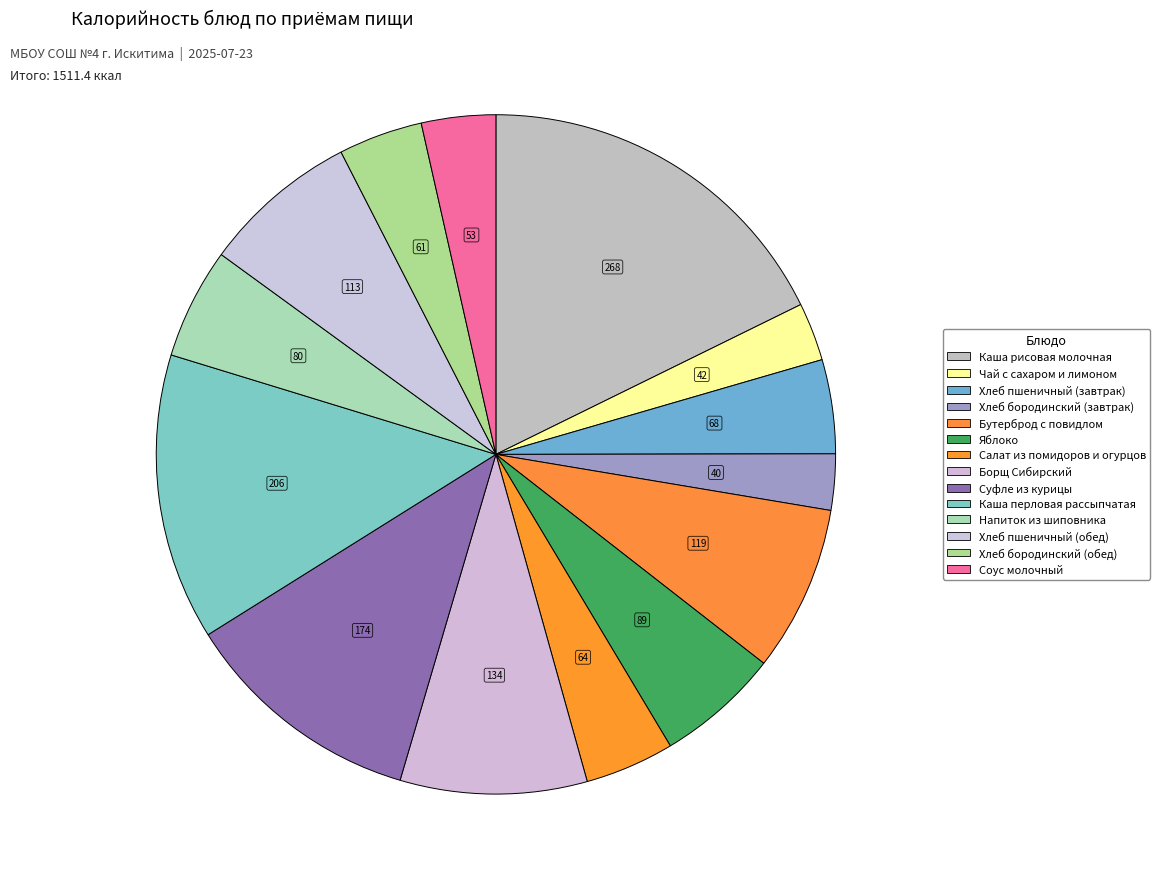

Is it true that Хлеб бородинский (обед) is 11% of the pie?

False